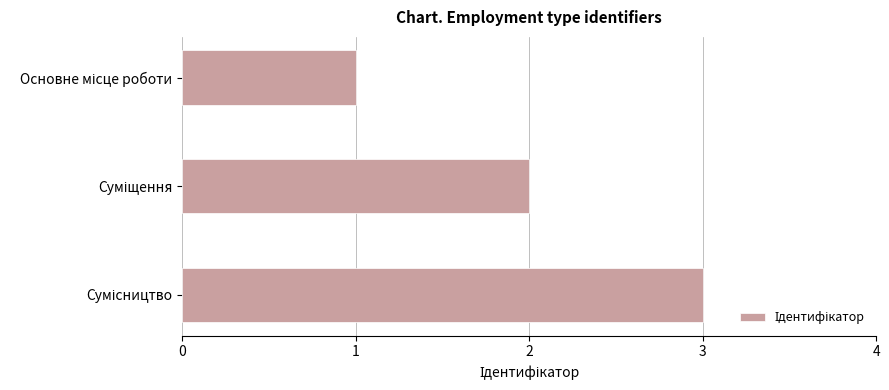

What is the maximum value shown in the chart?

3